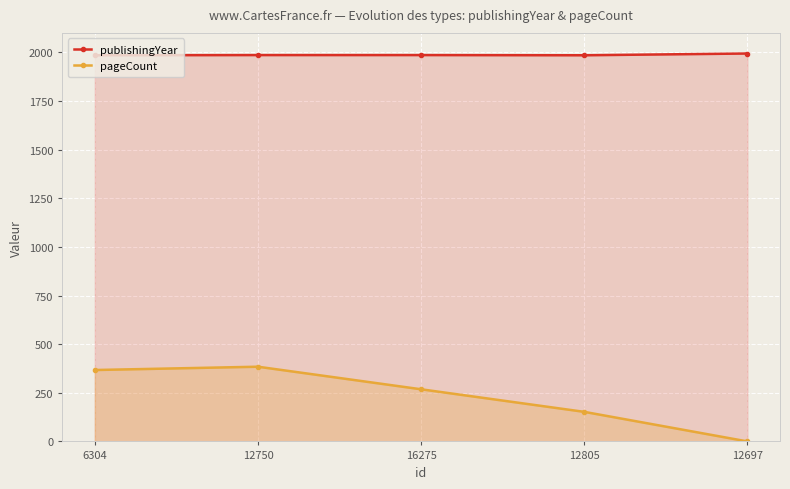

What position from the left is 12697?

5